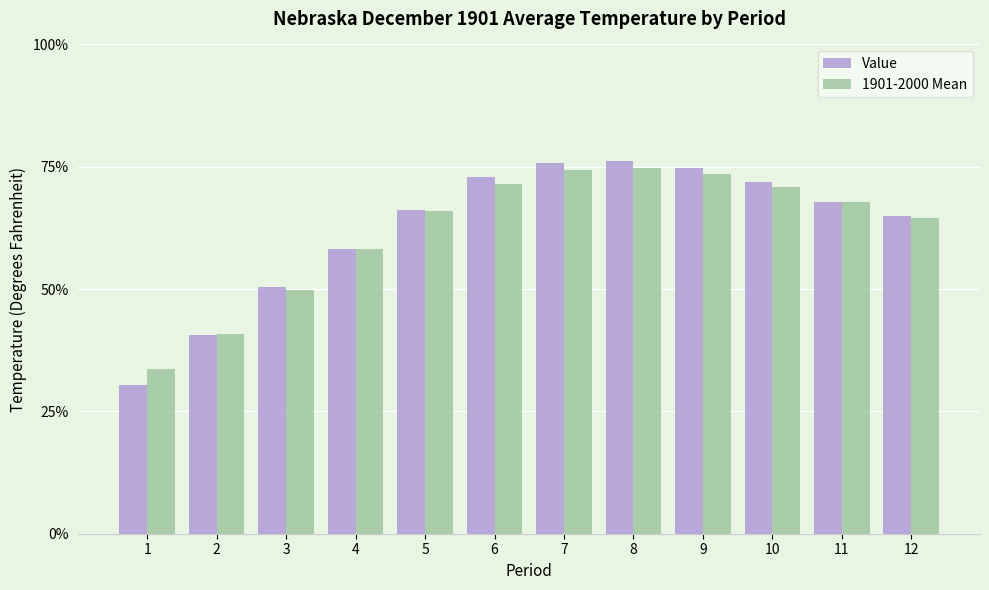

What is the difference between the Value values at 8 and 1?

34.3